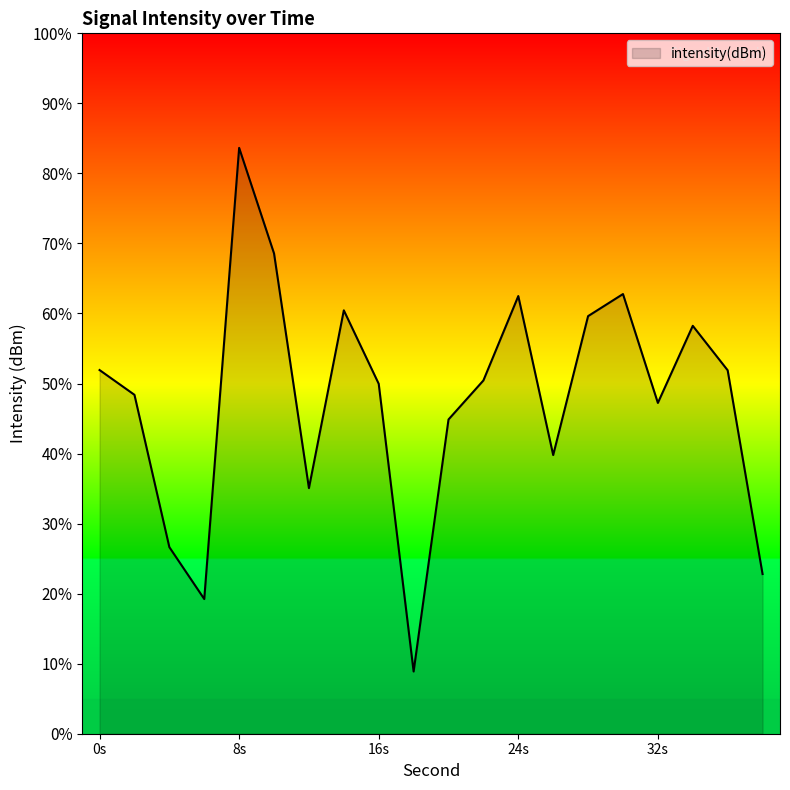

What is the difference between the maximum and minimum values?

74.8